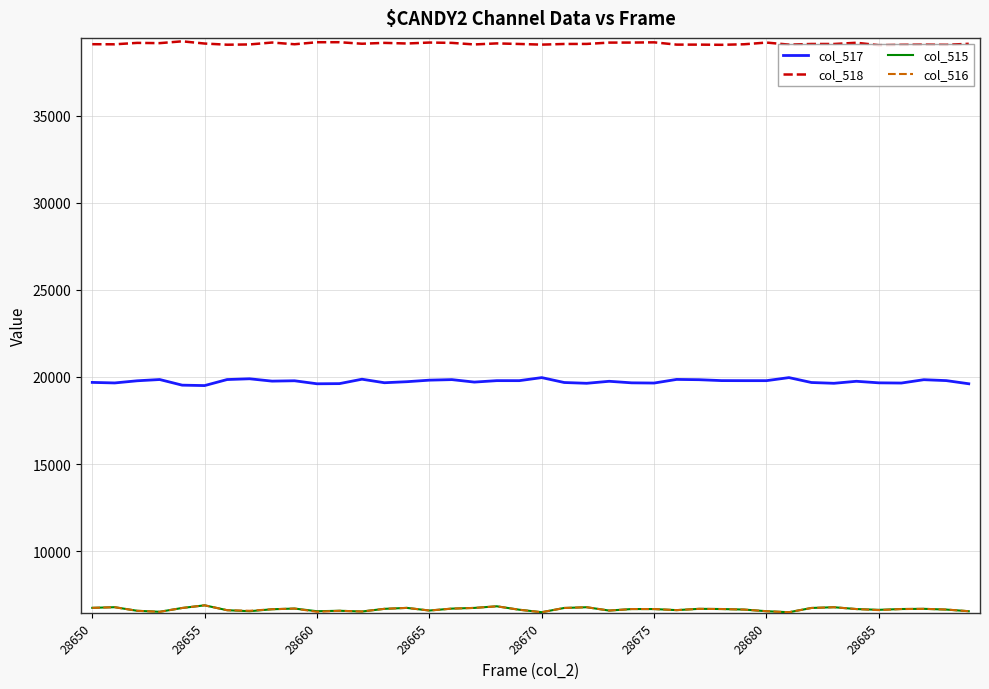

Which series has the largest total across all categories?

col_518